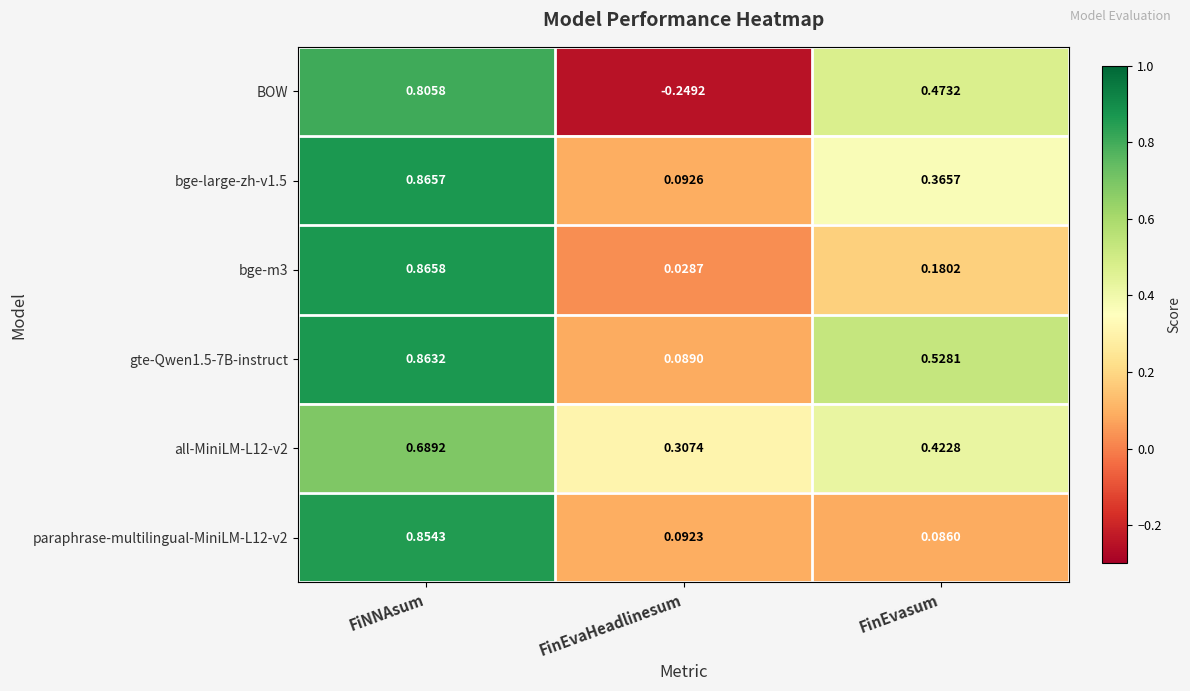

At which label does paraphrase-multilingual-MiniLM-L12-v2 reach its peak?

FiNNAsum